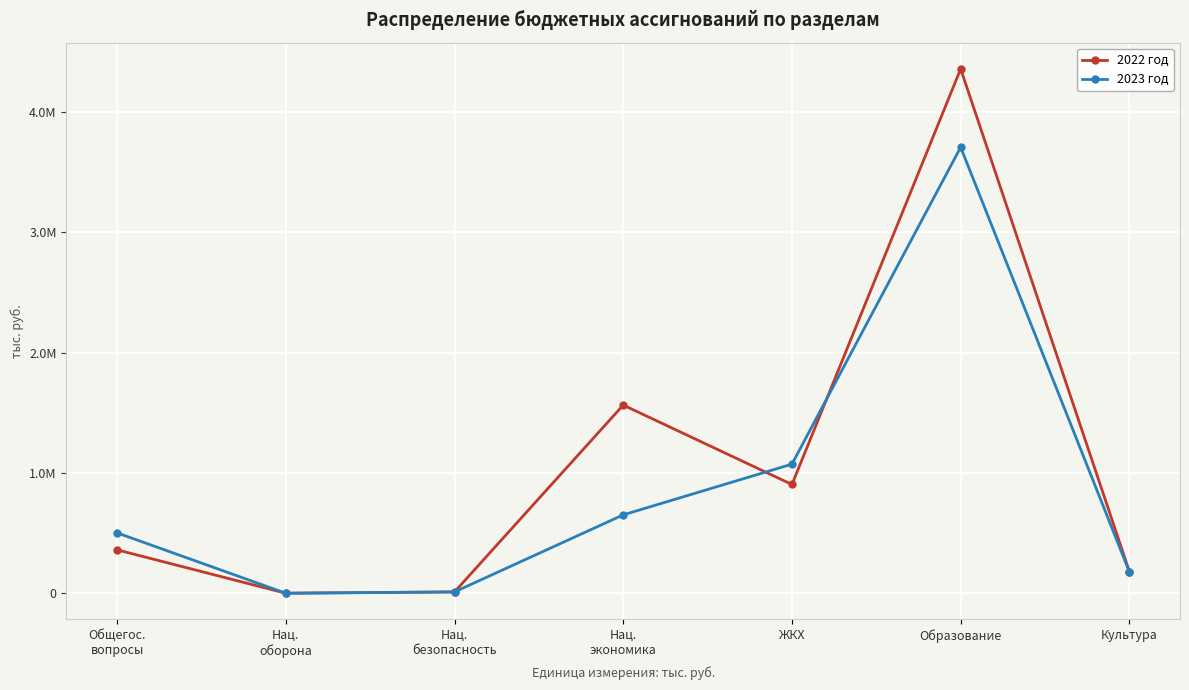

How many interior local valleys does the 2022 год series have?

2